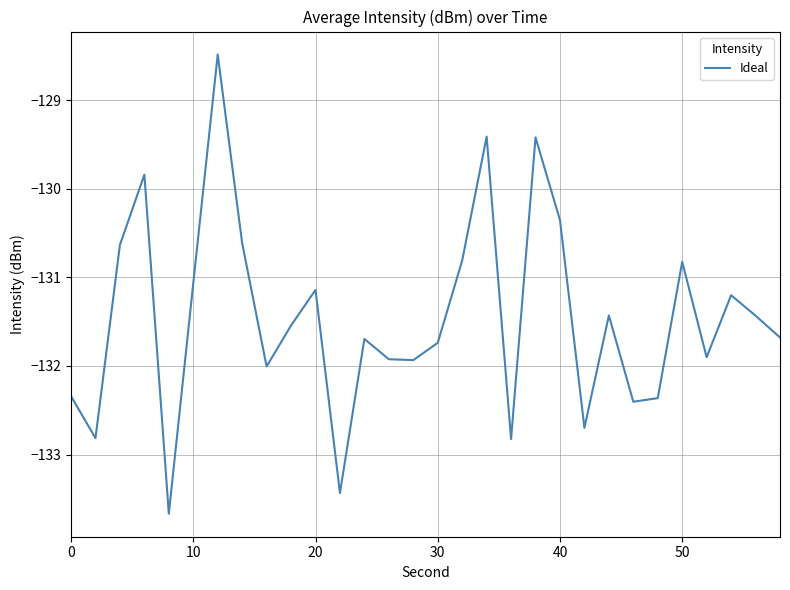

What is the maximum value shown in the chart?

-128.5